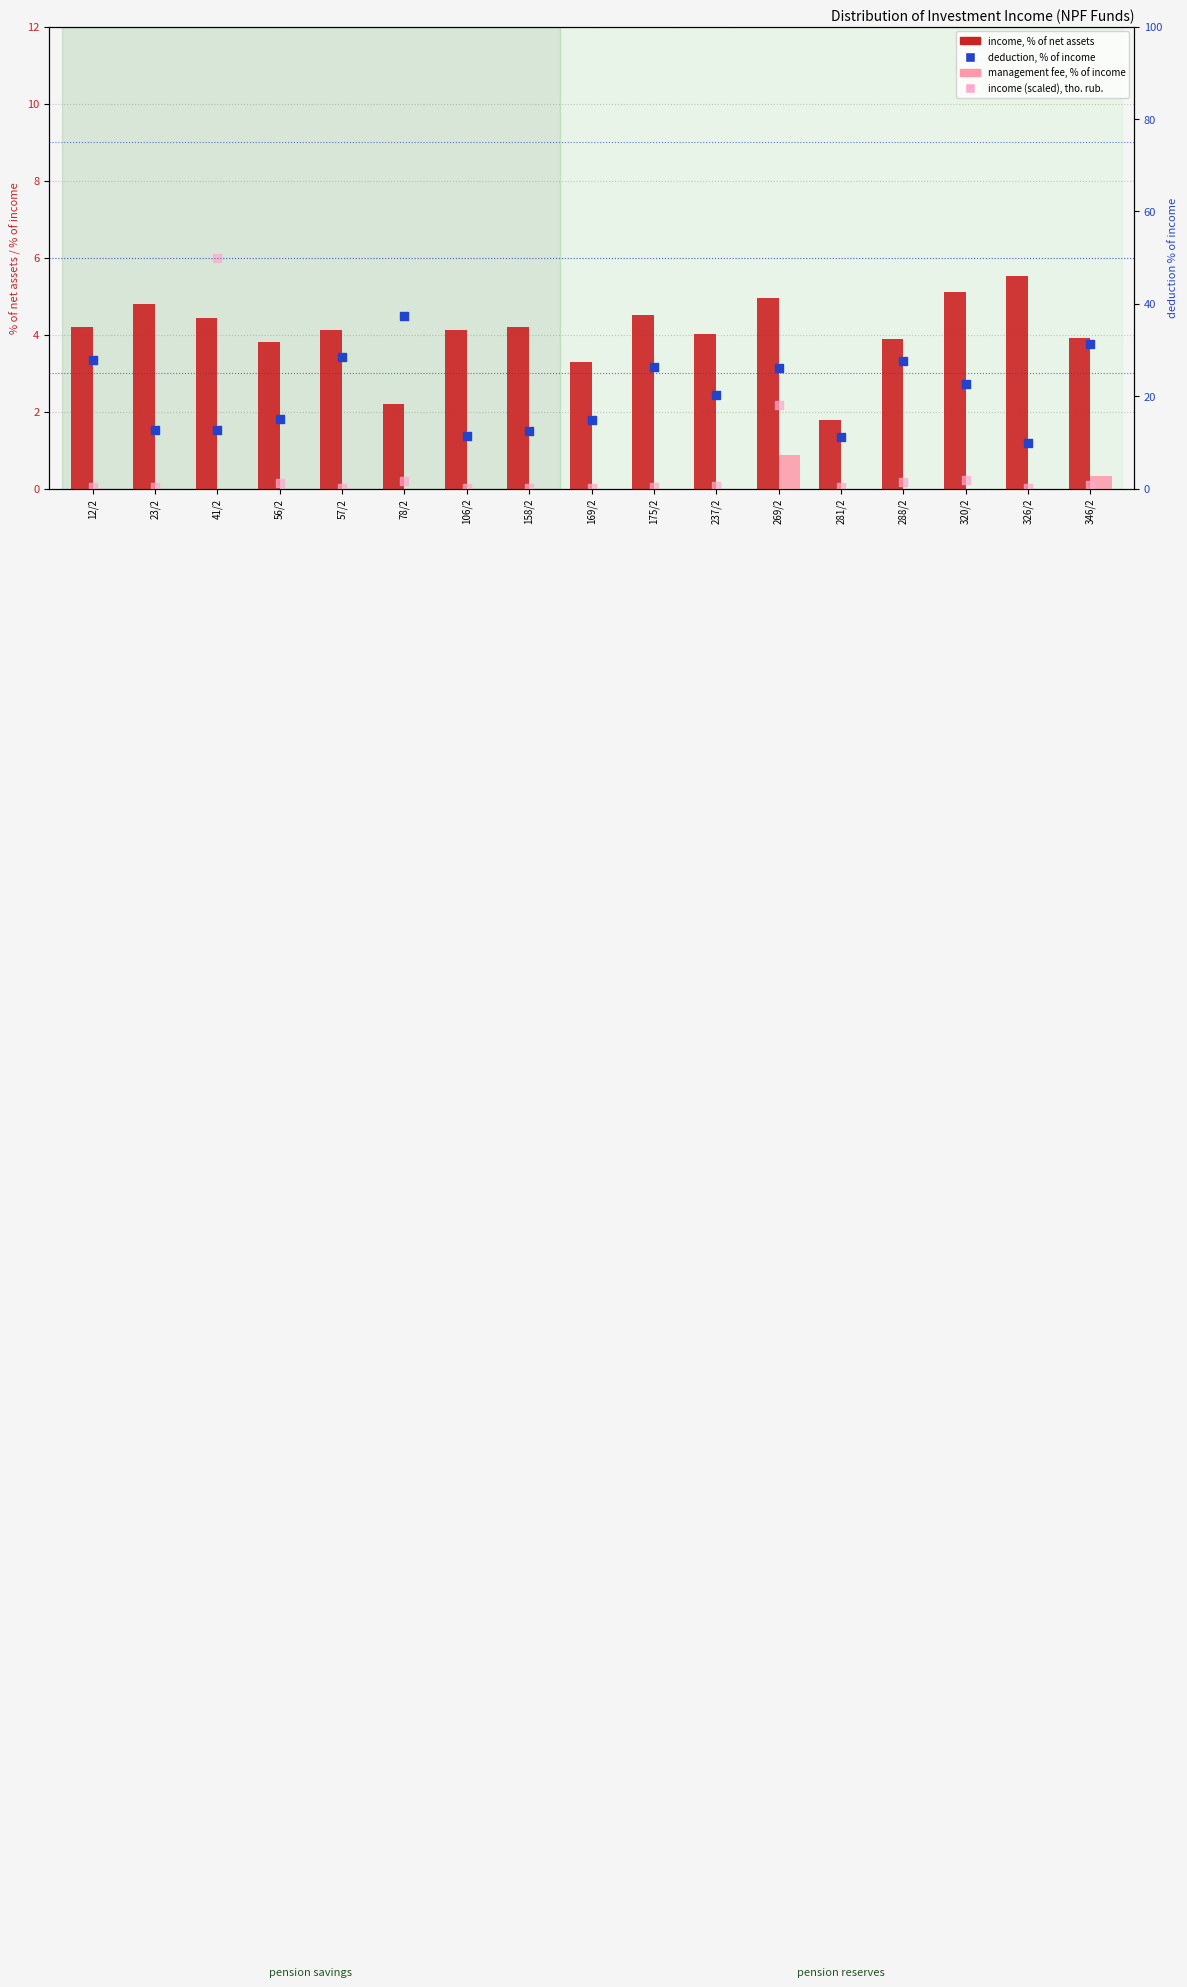

Is the value of income (scaled), tho. rub. at 320/2 greater than the value of deduction, % of income at 269/2?

No